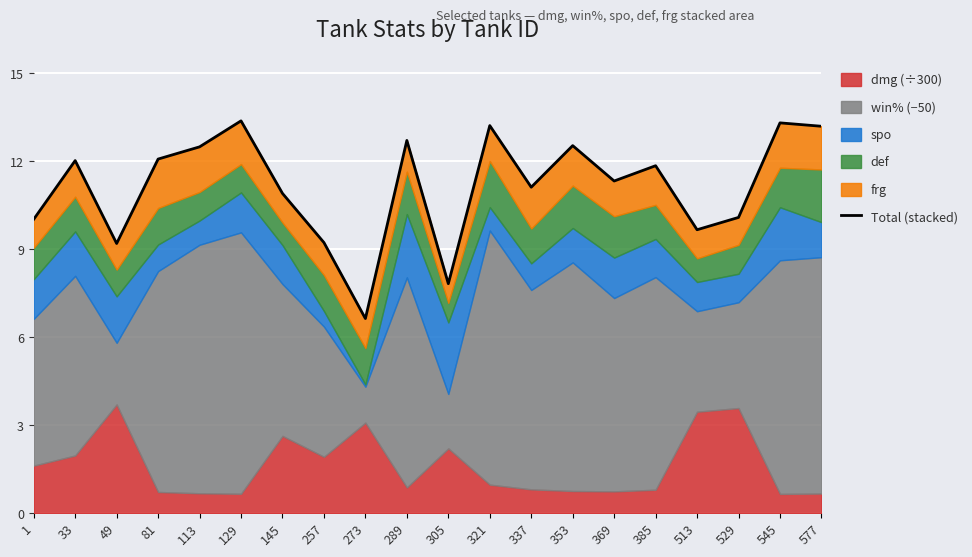

Rank the categories by value from highest to lowest.

129, 545, 321, 577, 289, 353, 113, 81, 33, 385, 369, 337, 145, 529, 1, 513, 257, 49, 305, 273